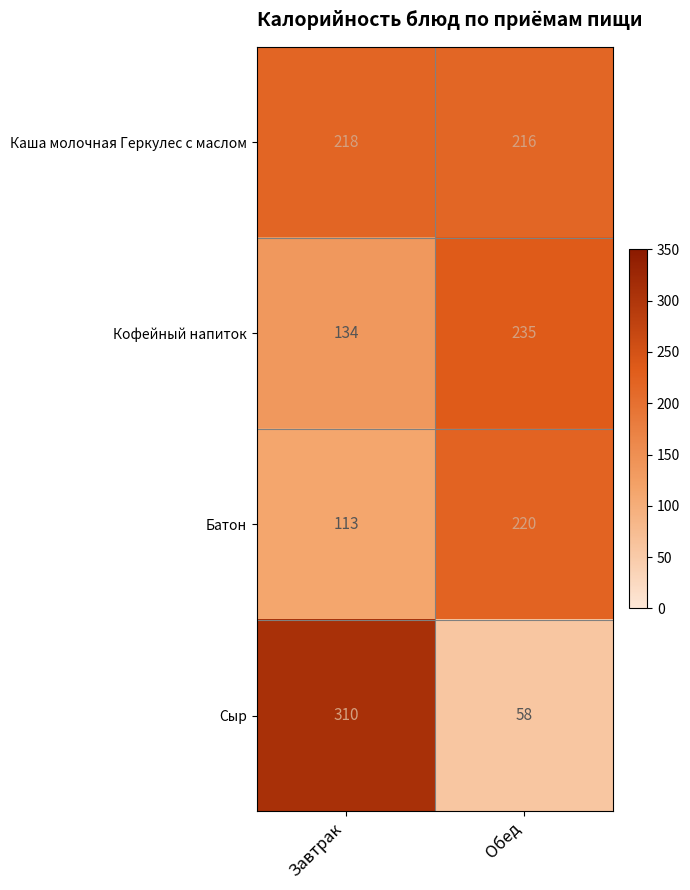

What is the difference between the Батон values at Завтрак and Обед?

107